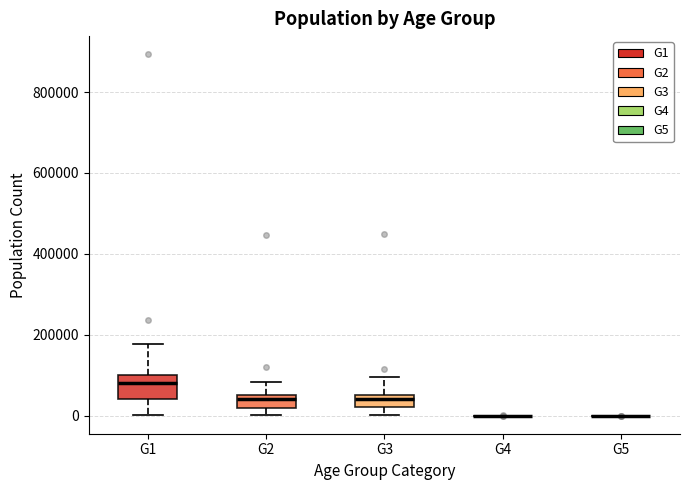

Which box is the tallest, from its lower edge to its upper edge?

G1